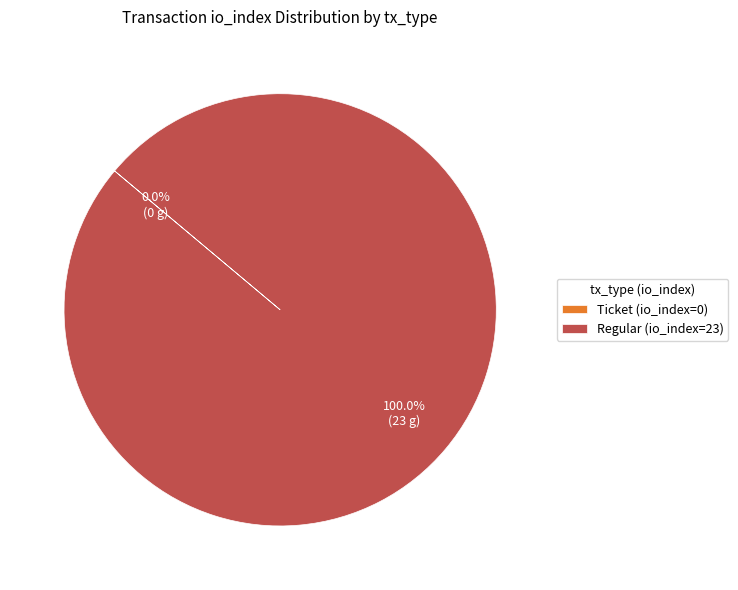

Between Ticket (io_index=0) and Regular (io_index=23), which is larger?

Regular (io_index=23)